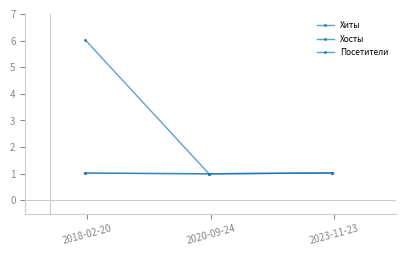

At how many categories does at least one series exceed 3?

1